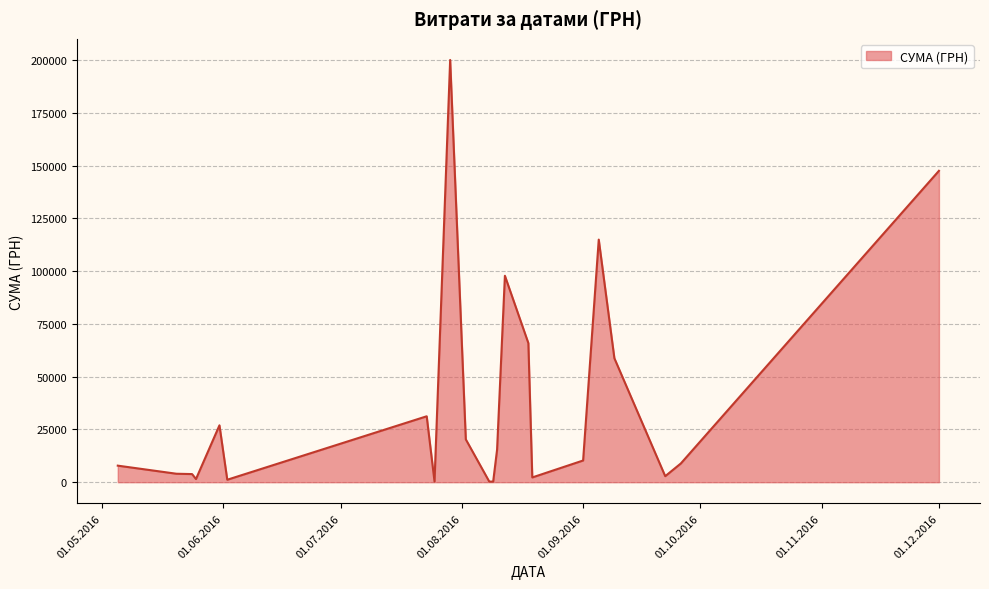

Does the chart display data point markers on the line(s)?

No